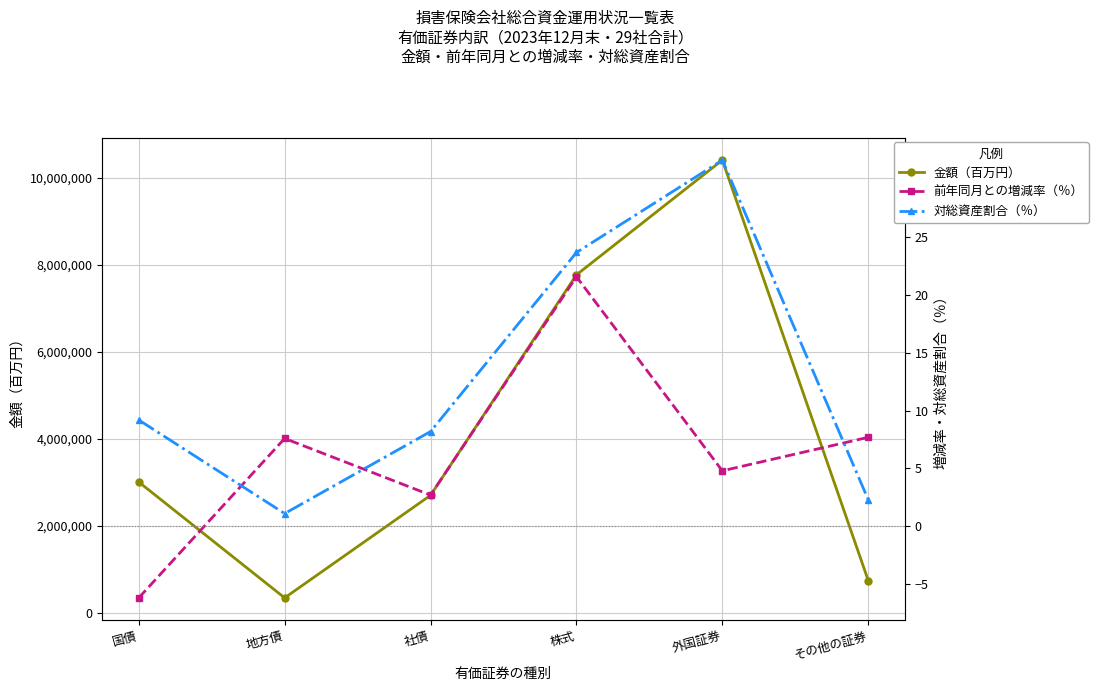

Rank the categories by 前年同月との増減率（％） value from lowest to highest.

国債, 社債, 外国証券, 地方債, その他の証券, 株式